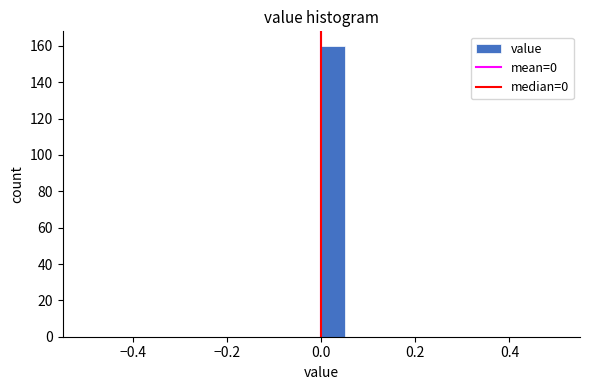

Around what value on the x-axis is the tallest bar? Give the approximate position of its centre, as read against the axis.

0.02